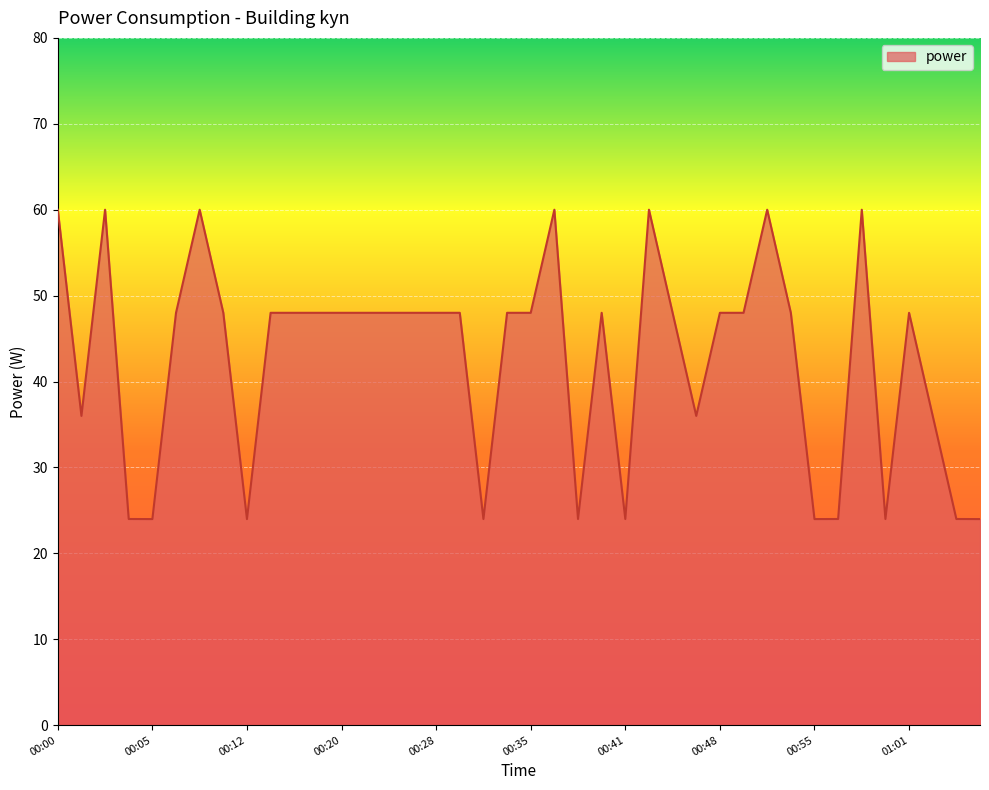

What is the minimum value shown in the chart?

24.0